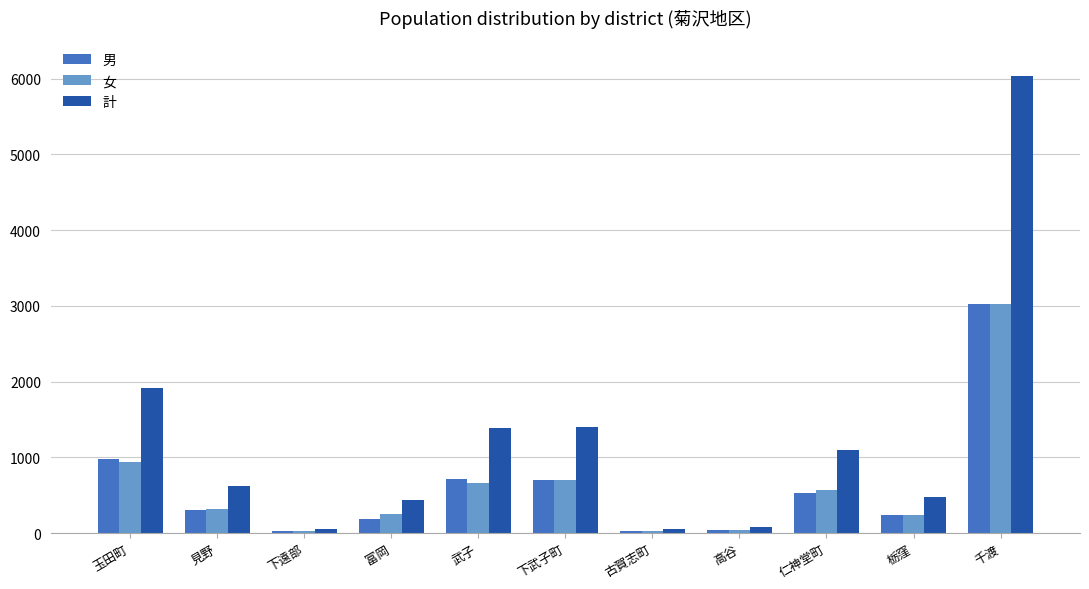

Which label corresponds to the largest value in the chart?

千渡